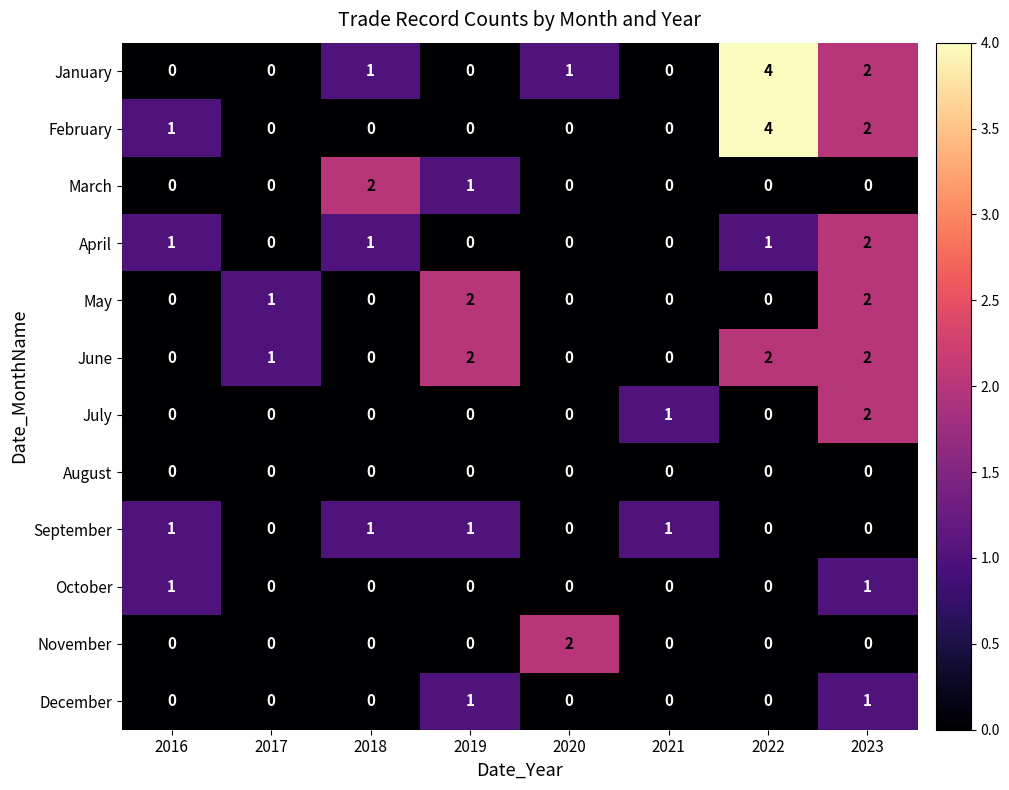

What is the total value across all series at 2016?

4